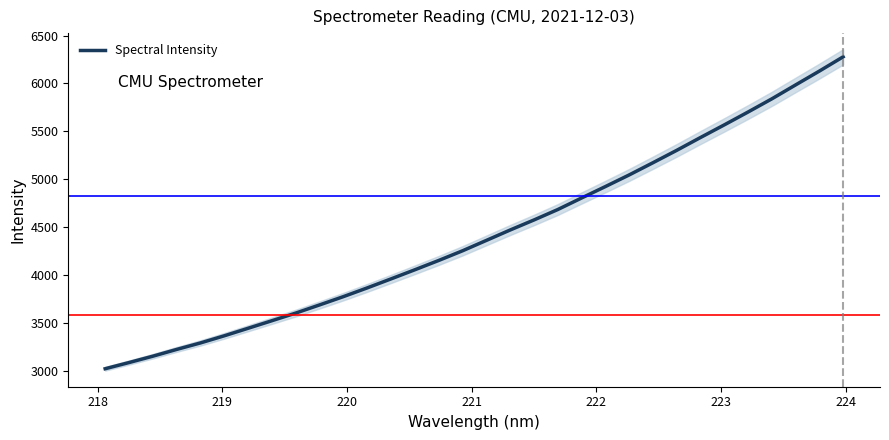

What is the lowest value of the Spectral Intensity series?

3019.4